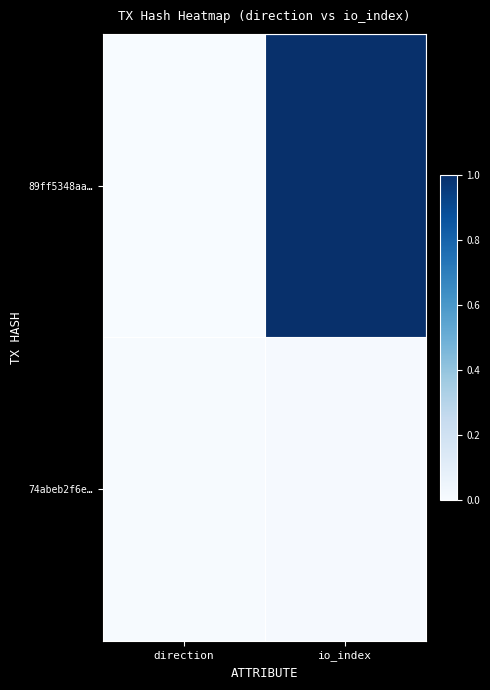

At how many categories does at least one series exceed 0?

2